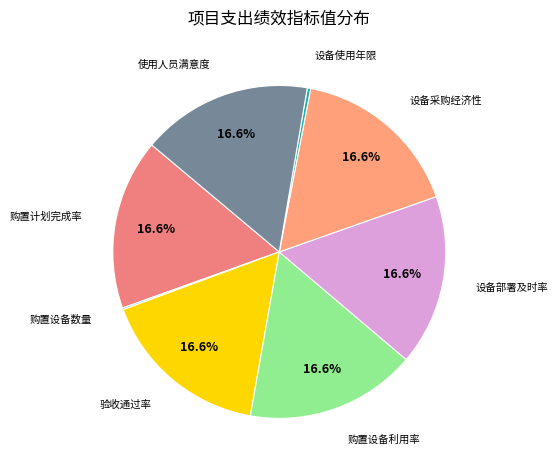

Count the number of slices in the pie.

8